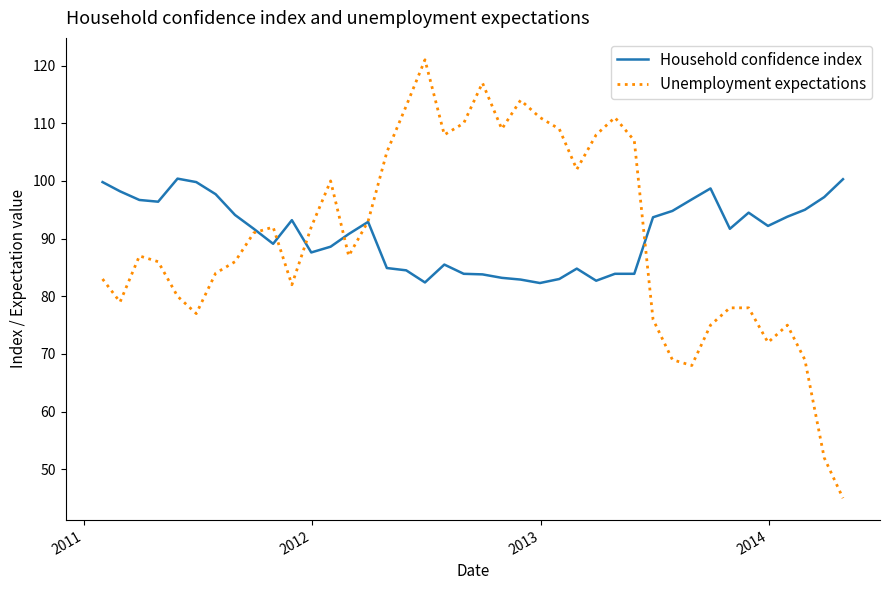

What is the minimum value shown in the chart?

45.0